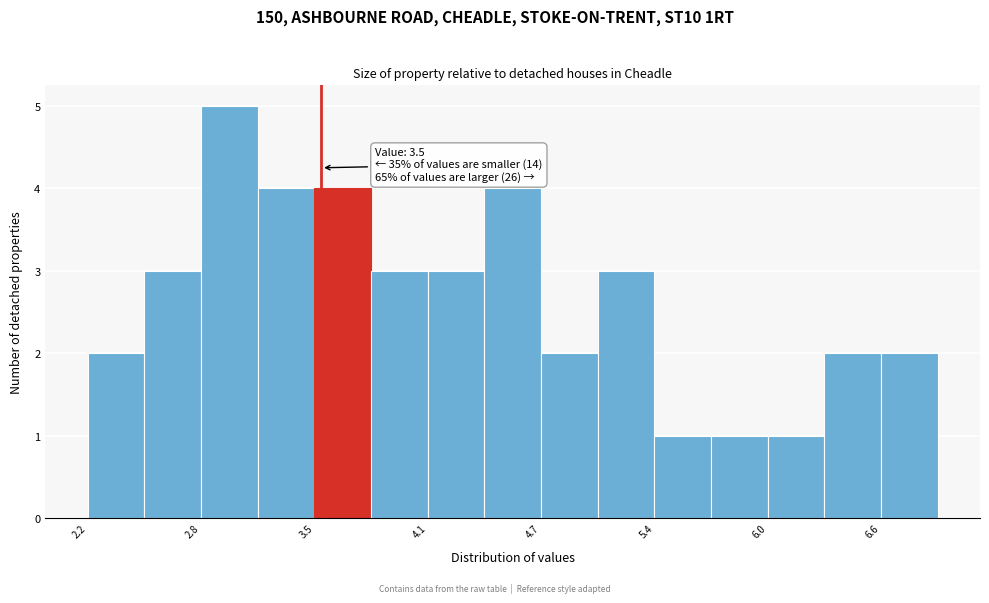

Read against the x-axis, roughly where is the centre of the tallest bar?

3.0